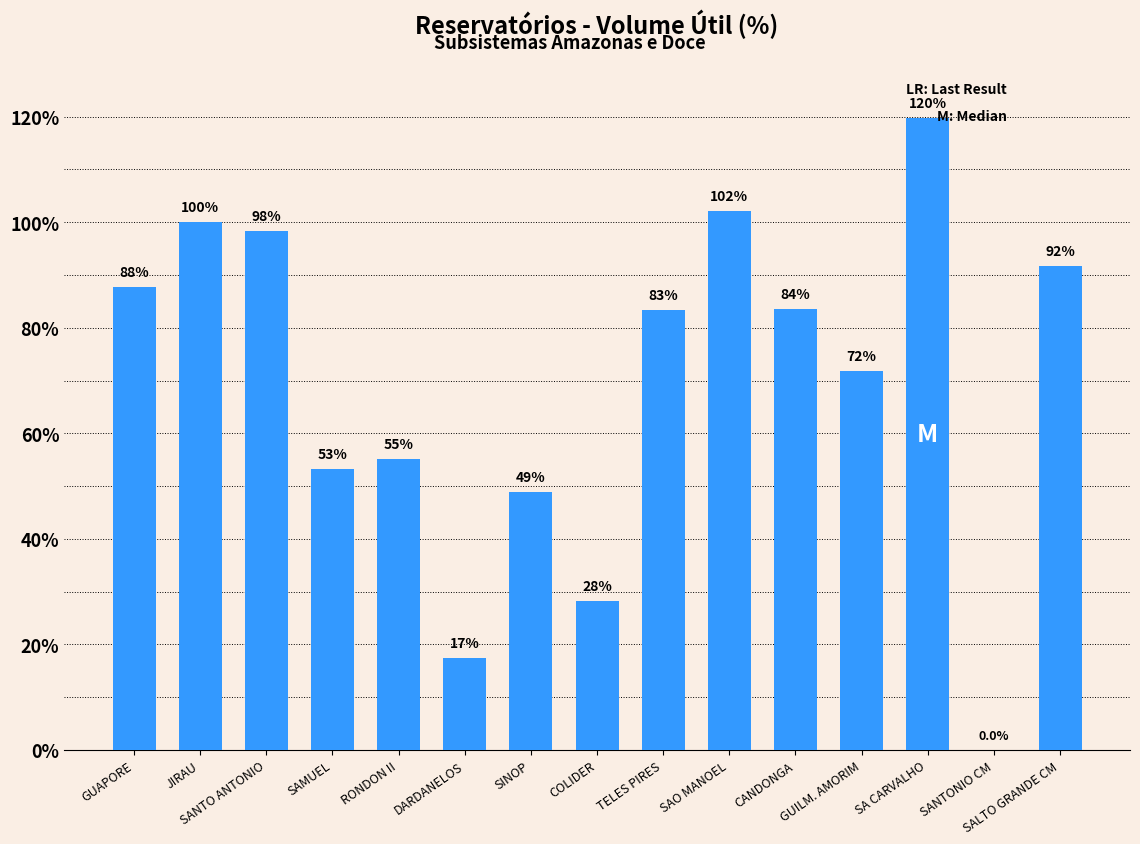

Which label corresponds to the largest value in the chart?

SA CARVALHO